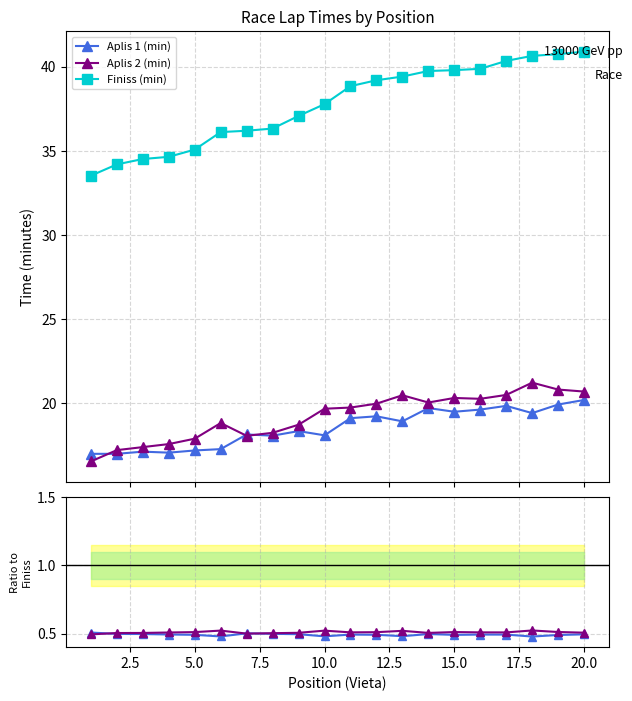

What are all the series names shown in the legend?

Aplis 1 (min), Aplis 2 (min), Finiss (min)